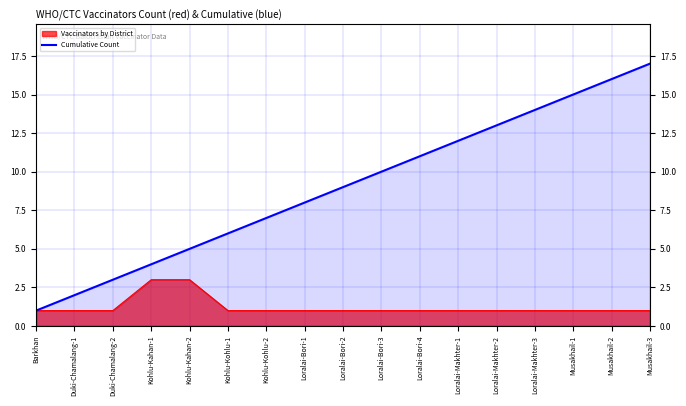

What is the ratio of the value at Barkhan to the value at Kohlu-Kohlu-2?

0.1